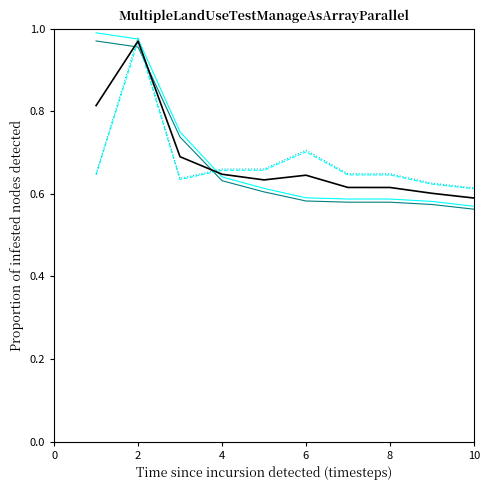

The contract_count.buyer series shows 0.3 at 8. True or false?

False